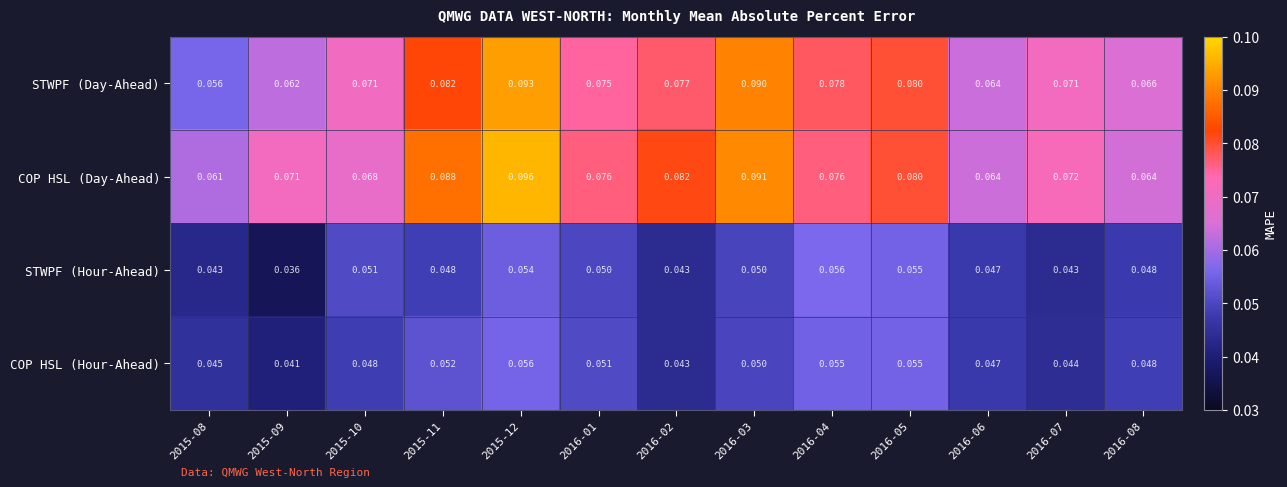

Which series changed the most between 2016-04 and 2016-06?

STWPF (Day-Ahead)